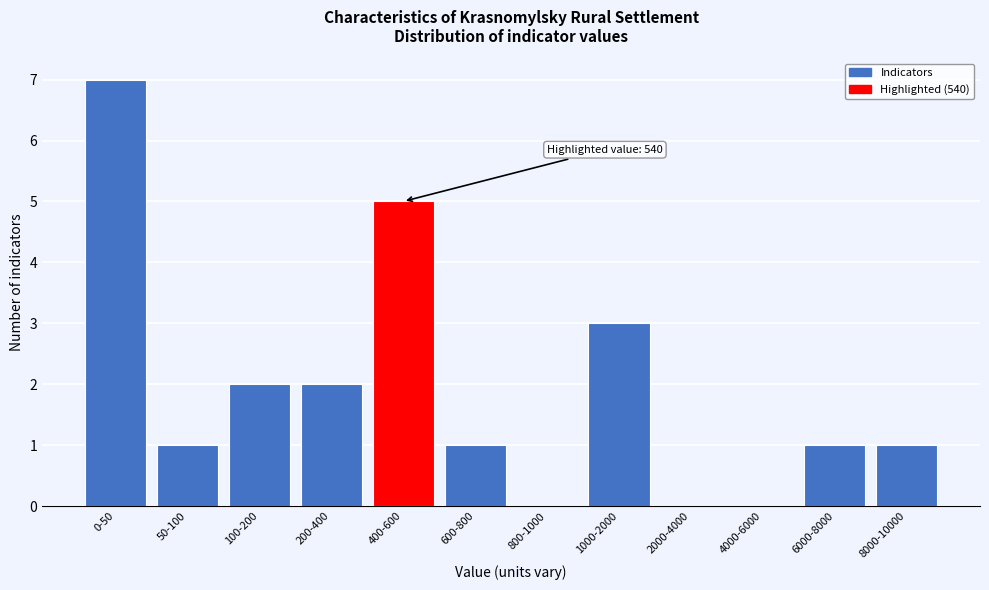

Reading left to right, list all the values displayed in this chart.

0-50=7	50-100=1	100-200=2	200-400=2	400-600=5	600-800=1	800-1000=0	1000-2000=3	2000-4000=0	4000-6000=0	6000-8000=1	8000-10000=1